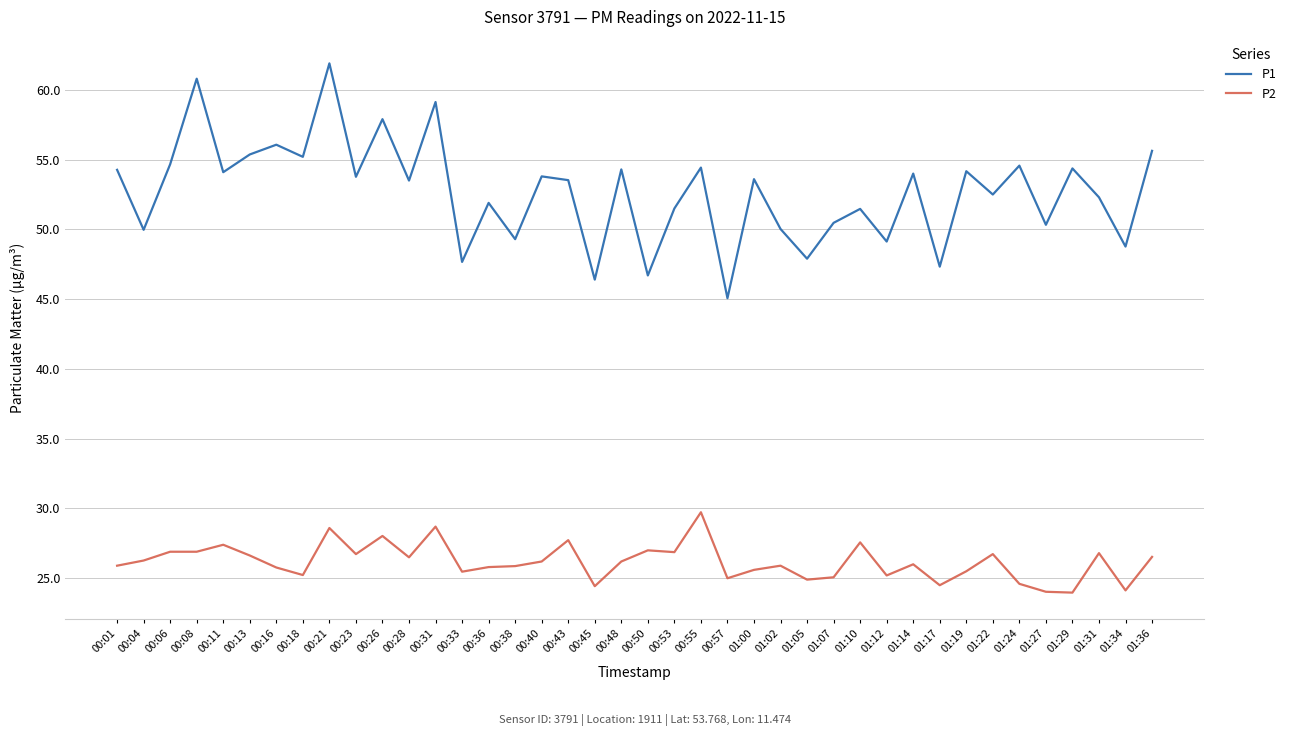

List the series in order of their overall mean, highest first.

P1, P2